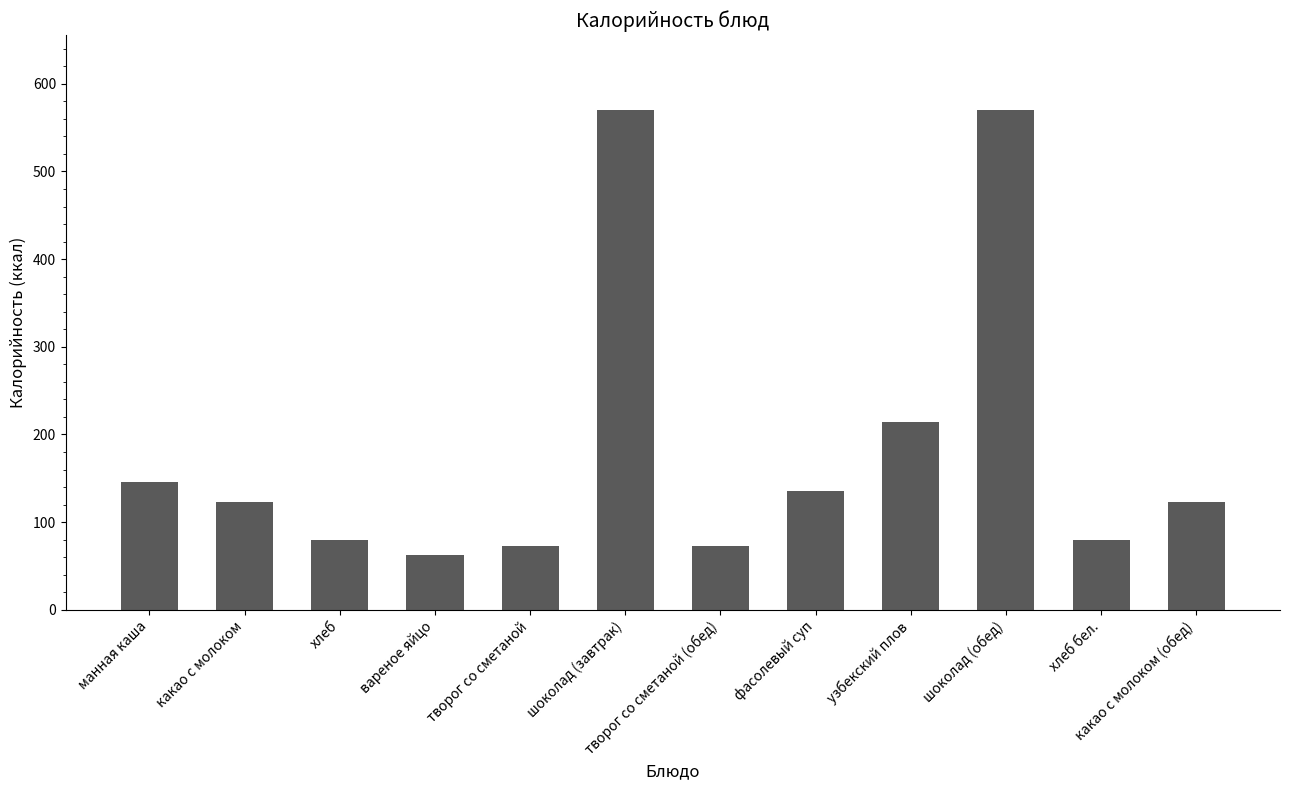

How many bars are there in total?

12